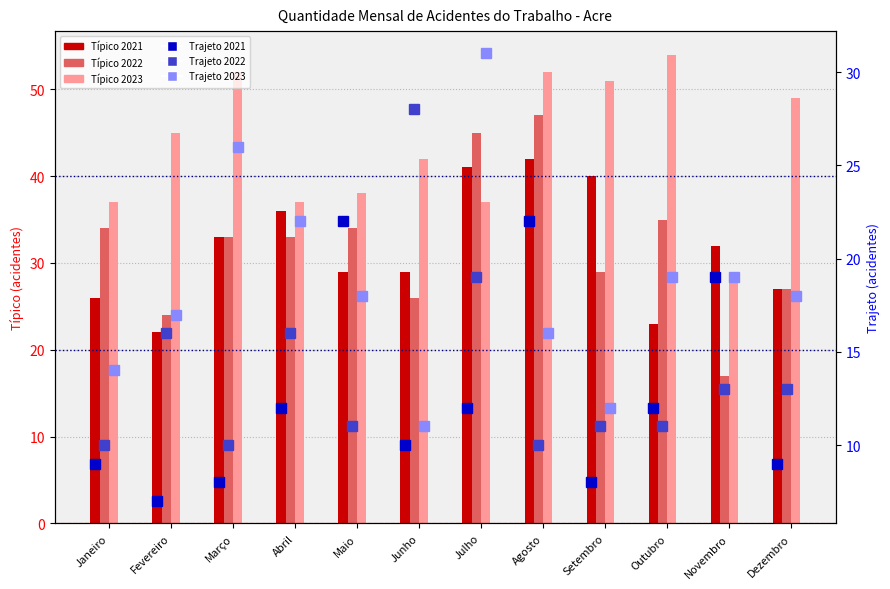

True or false: Trajeto 2023 has a value of 11 at Junho.

True